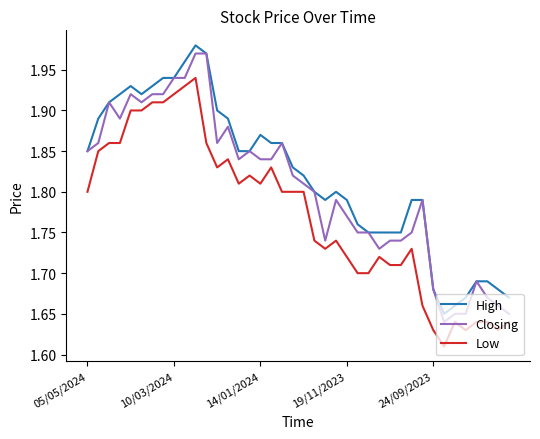

True or false: High and Low intersect in this chart.

False